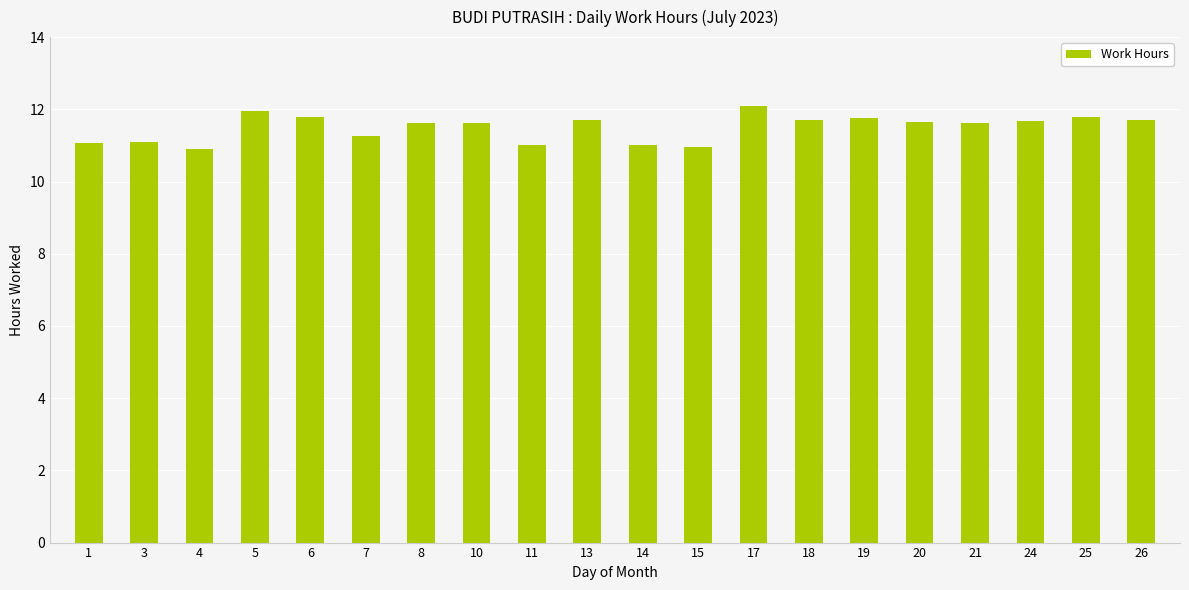

How many data points does each series have?

20